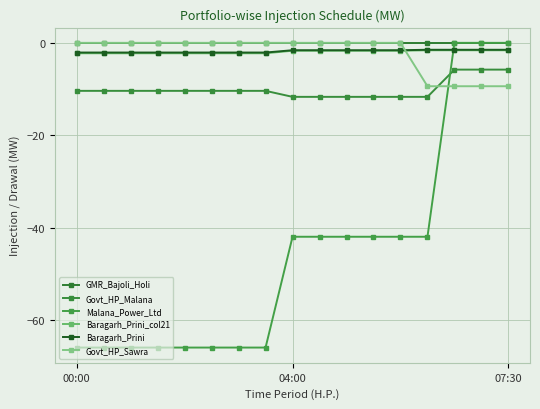

Does the chart have visible grid lines?

Yes